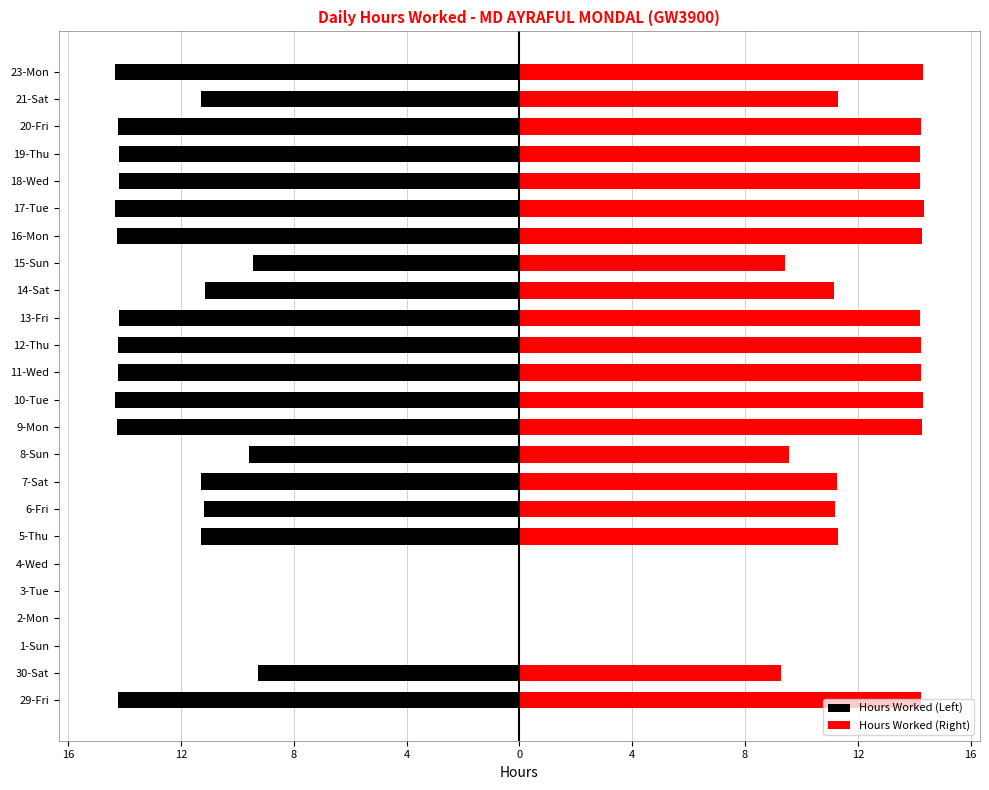

Count the number of data series in this chart.

2